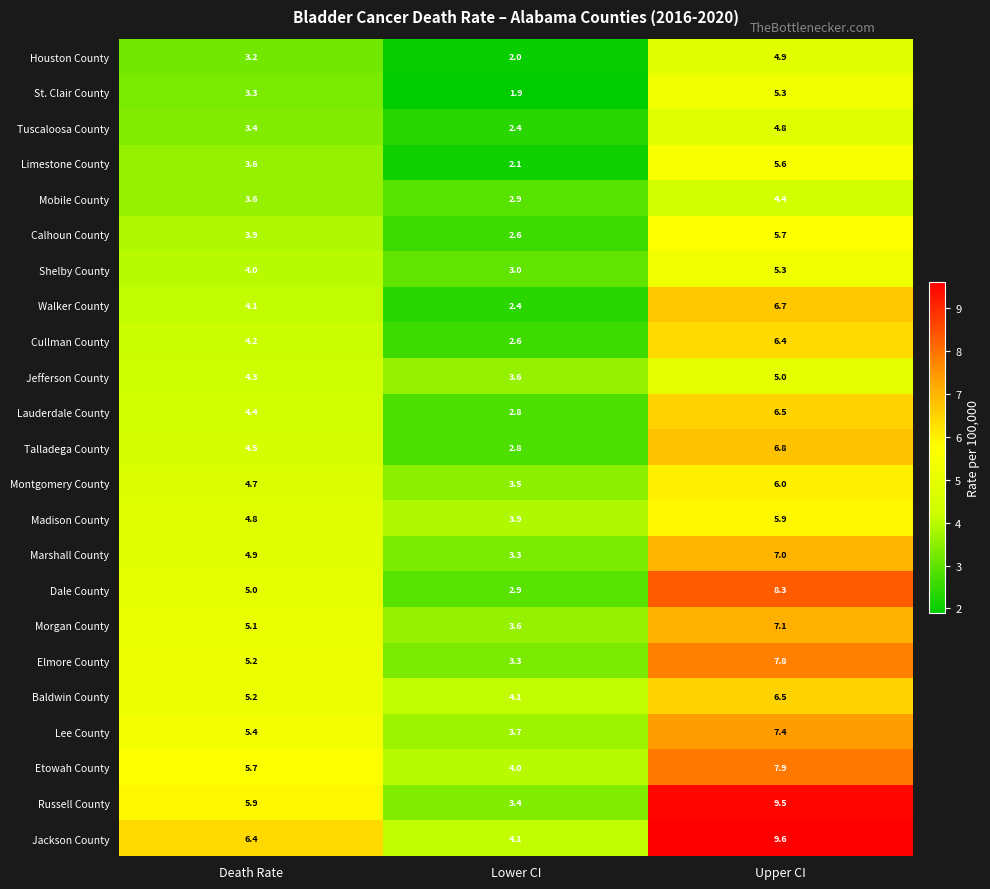

What is the difference between the highest and lowest values at Death Rate?

3.2